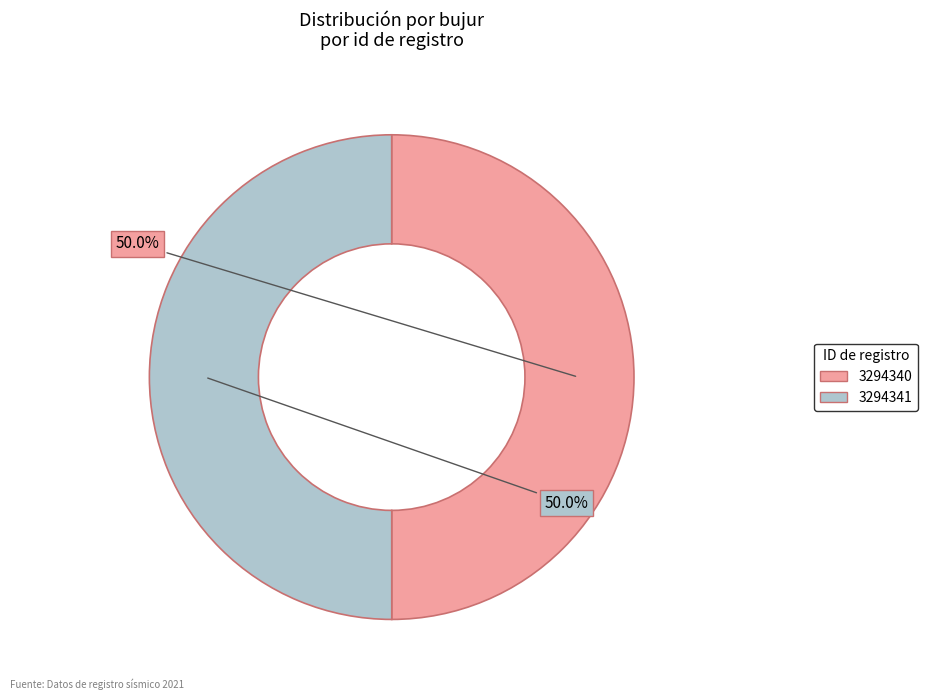

Approximately how many times larger is the value at 3294341 compared to 3294340?

1.0